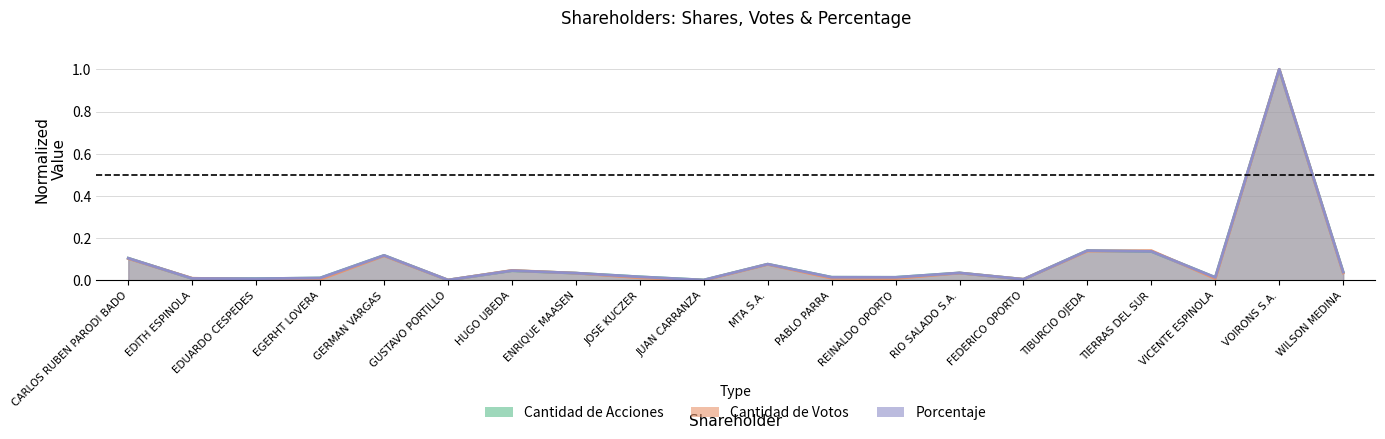

After their last crossing, which series has the higher values: CANTIDAD_VOTOS or PORCENTAJE?

PORCENTAJE